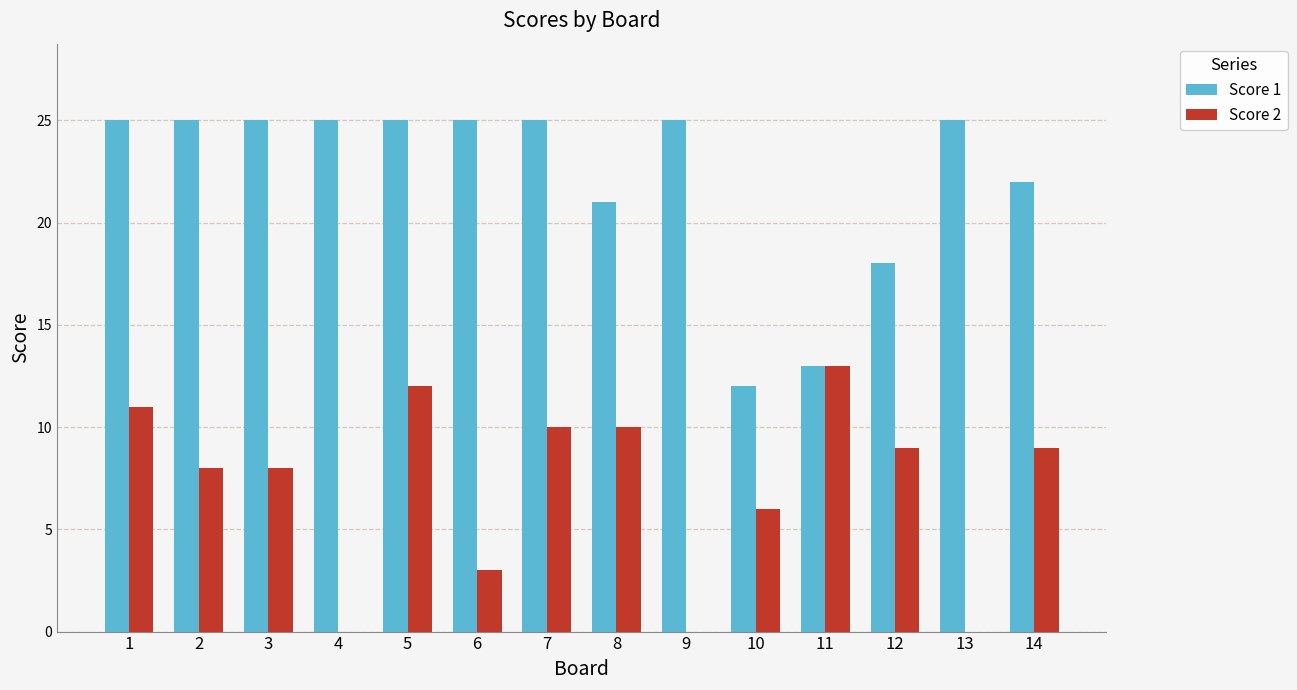

What is the sum of the Score 2 values at 2 and 14?

17